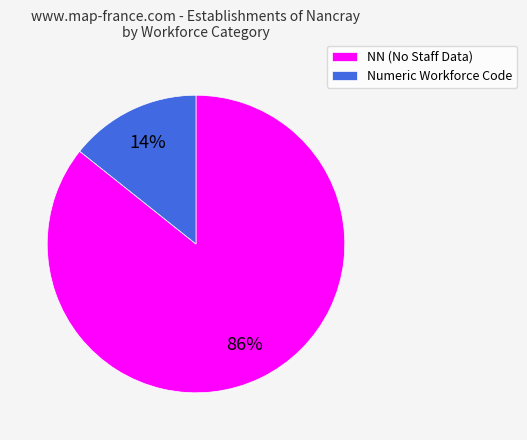

Which slice is the smallest?

Numeric Workforce Code